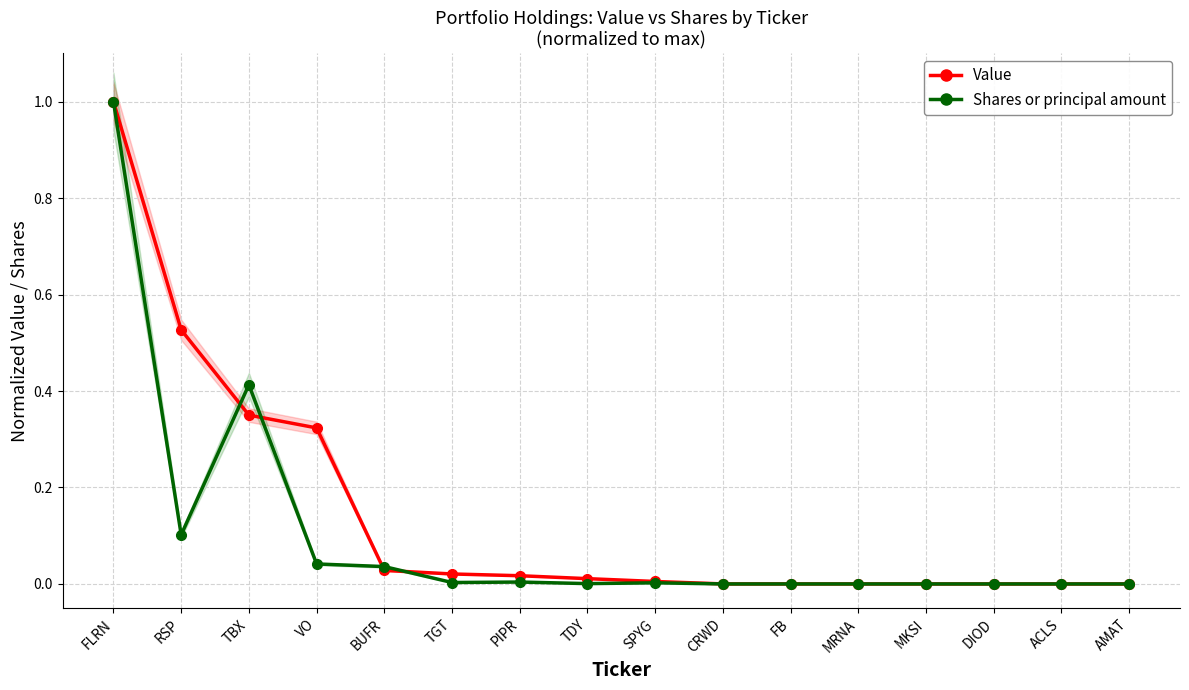

At which category does the chart reach its minimum across all series?

MKSI